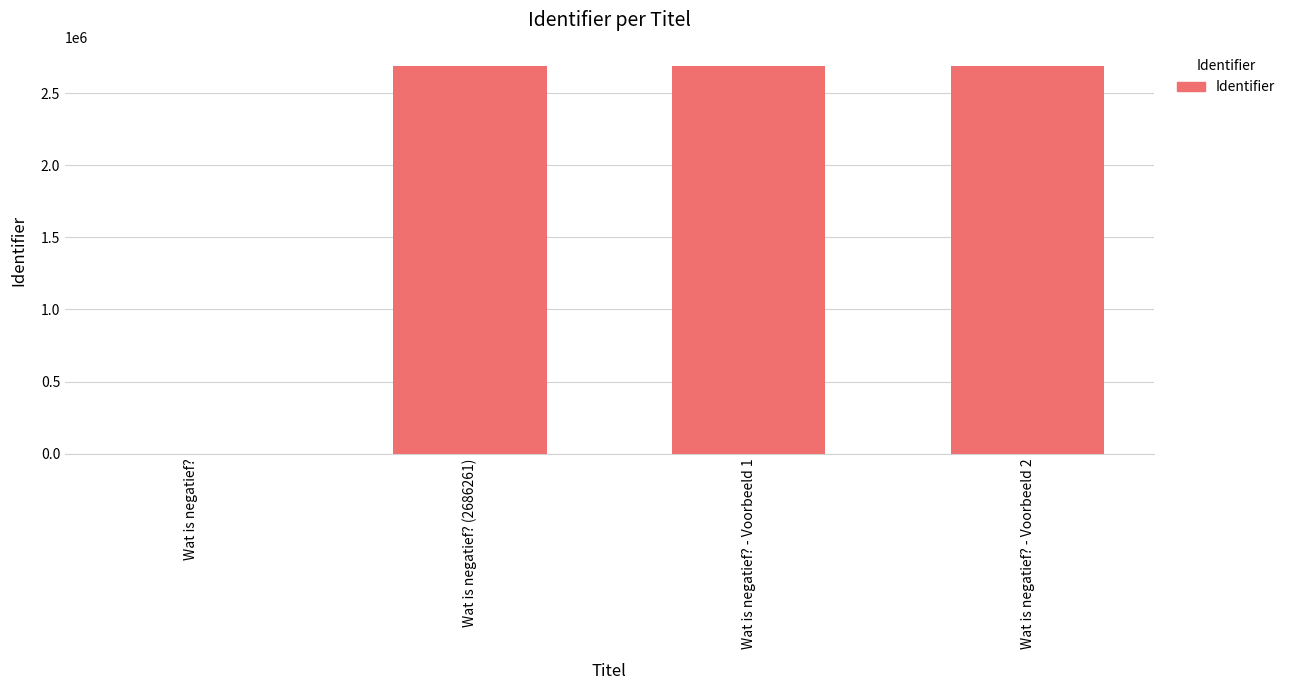

What is the difference between the values at Wat is negatief? - Voorbeeld 1 and Wat is negatief??

2686266